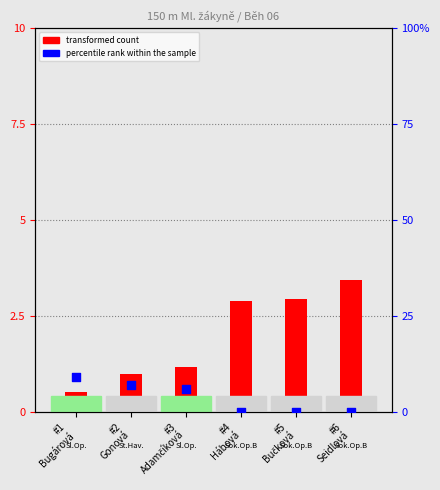

At which category is the sum across all series the highest?

#1
Bugárová